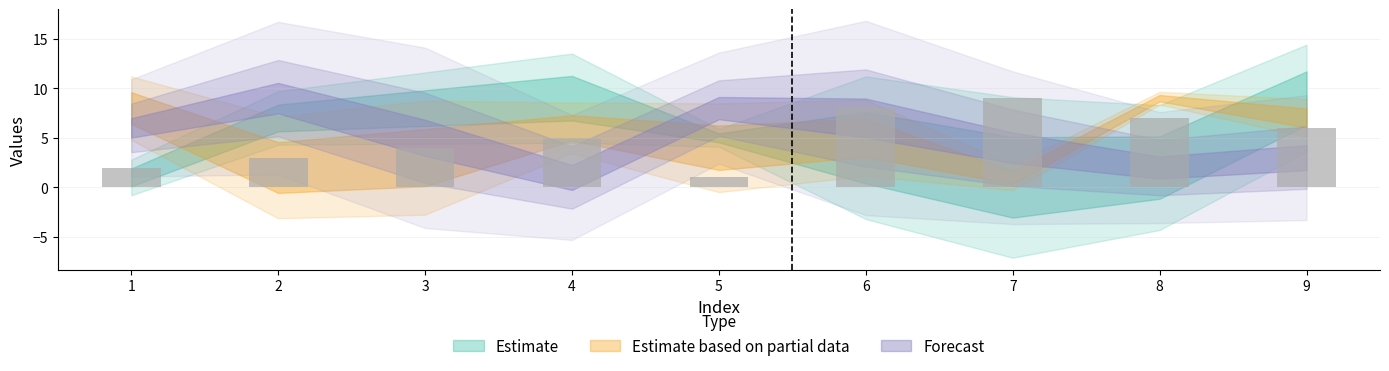

What is the change in value from 4 to 6?

+3